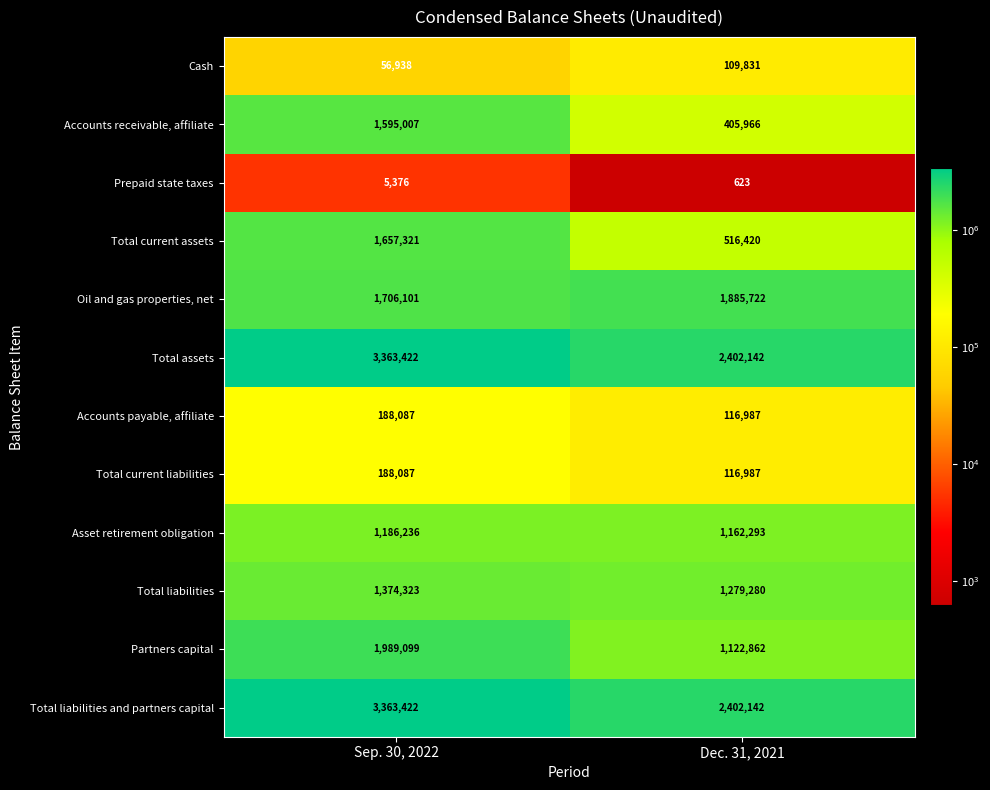

List the labels in order of Asset retirement obligation value, smallest first.

Dec. 31, 2021, Sep. 30, 2022